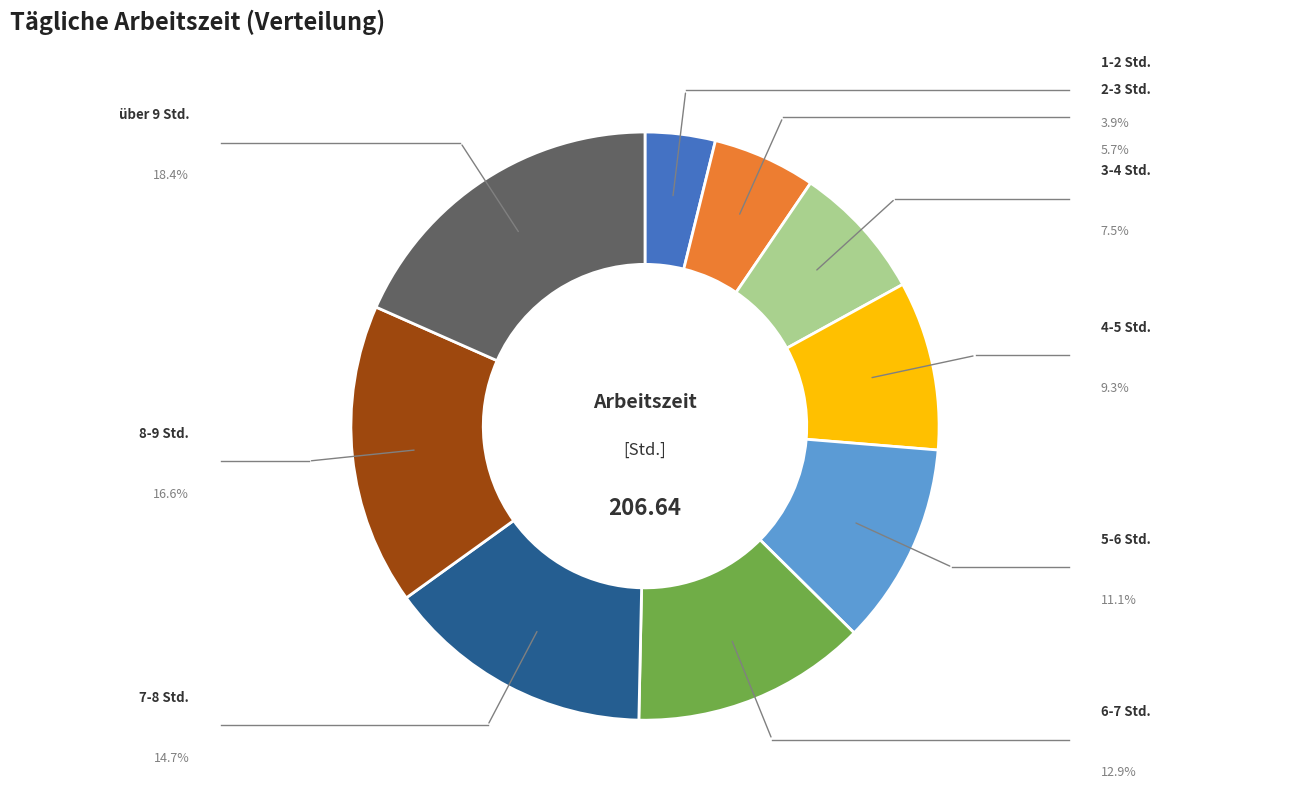

Does any single category account for the majority?

No